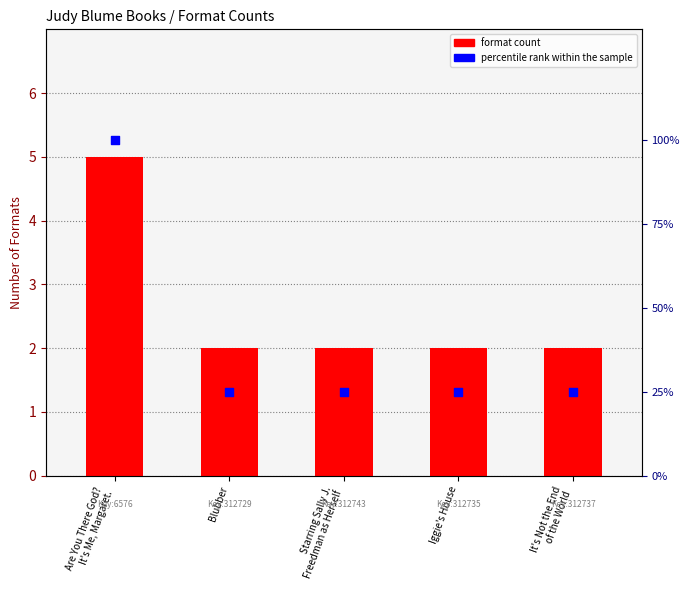

Which series contains the highest Y value?

percentile rank within the sample